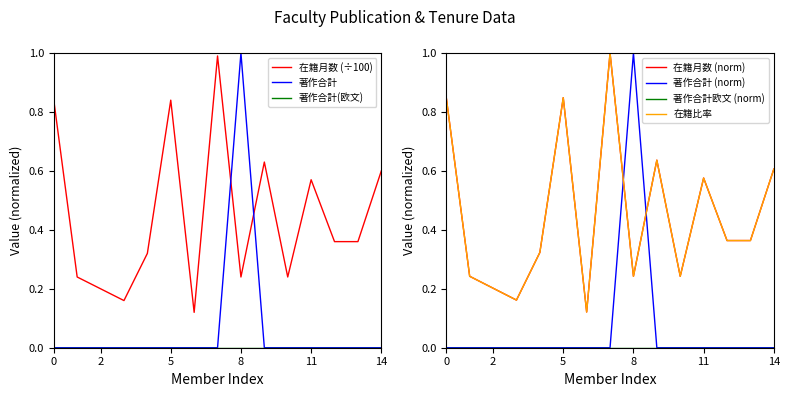

The 在籍月数 (÷100) series shows 0.2 at 2. True or false?

True